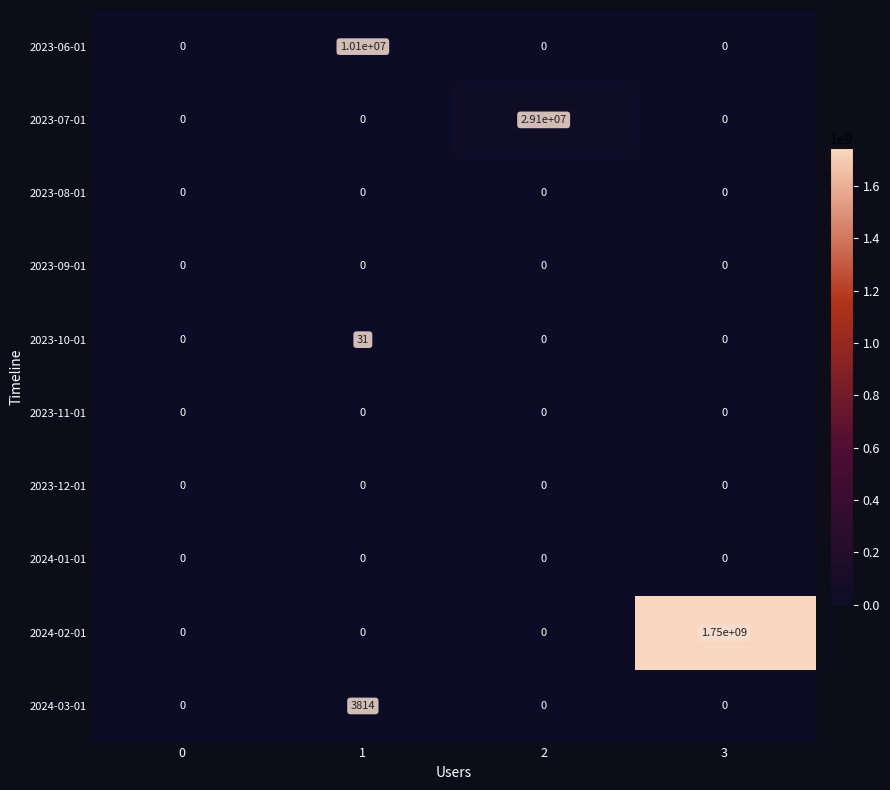

Which series has the largest range (max minus min)?

2024-02-01